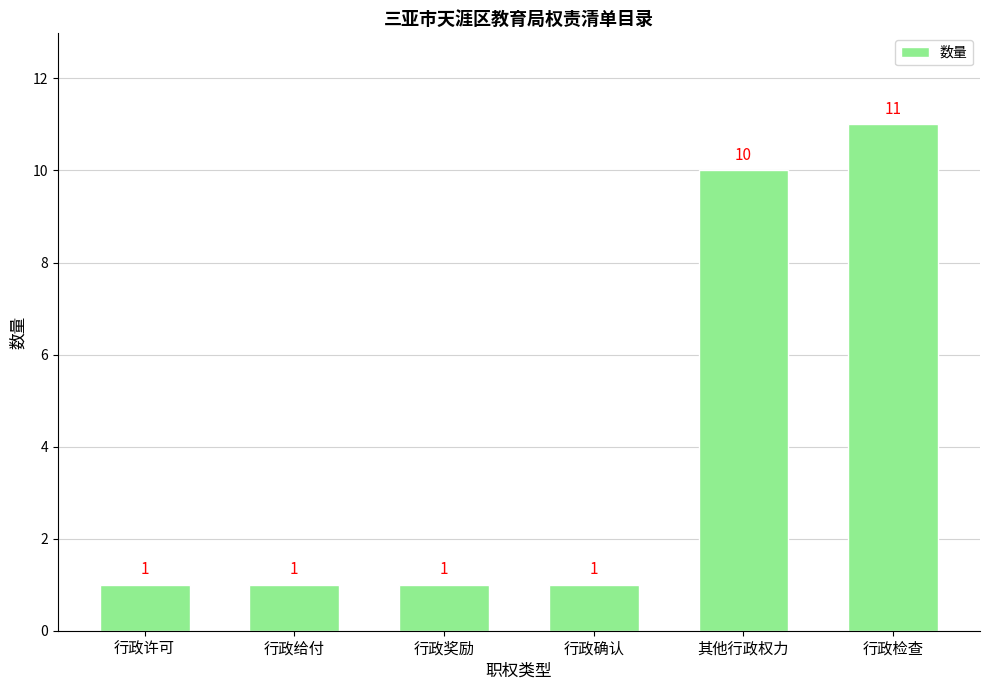

Approximately how many times larger is the value at 行政确认 compared to 其他行政权力?

0.1